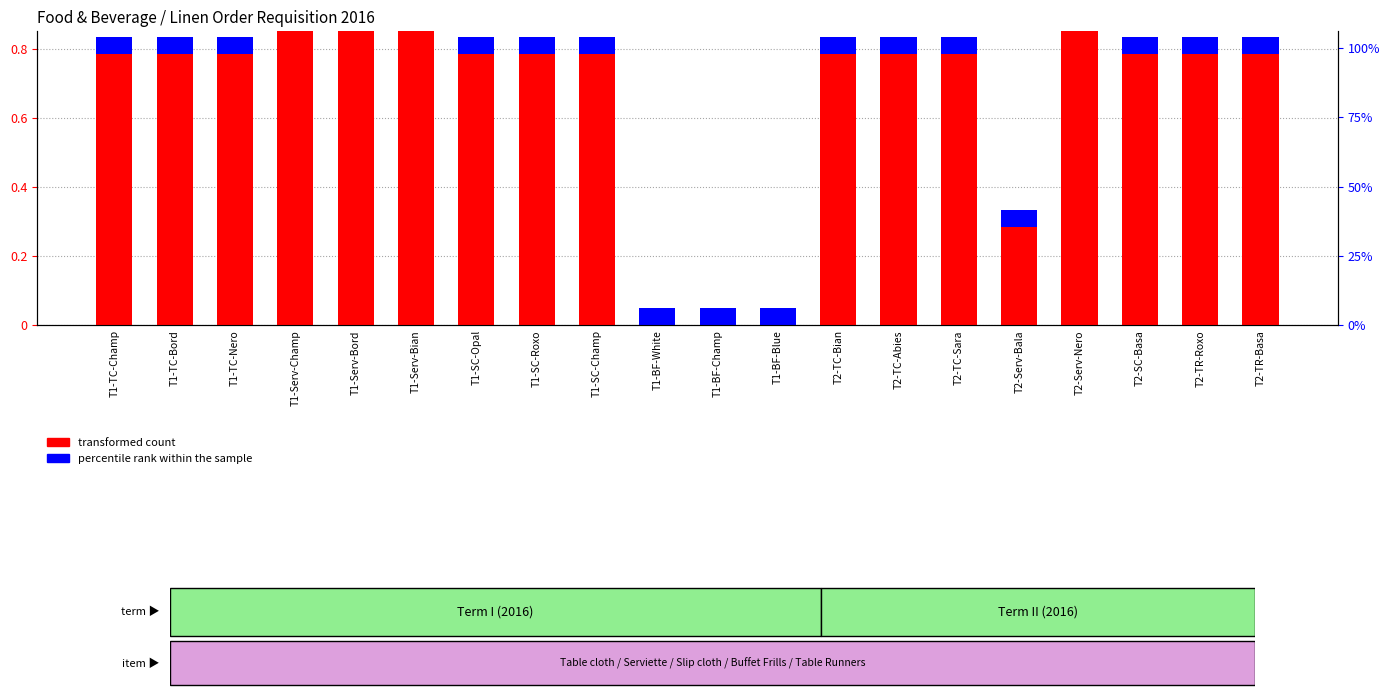

What is the highest value of the percentile rank within the sample series?

0.1